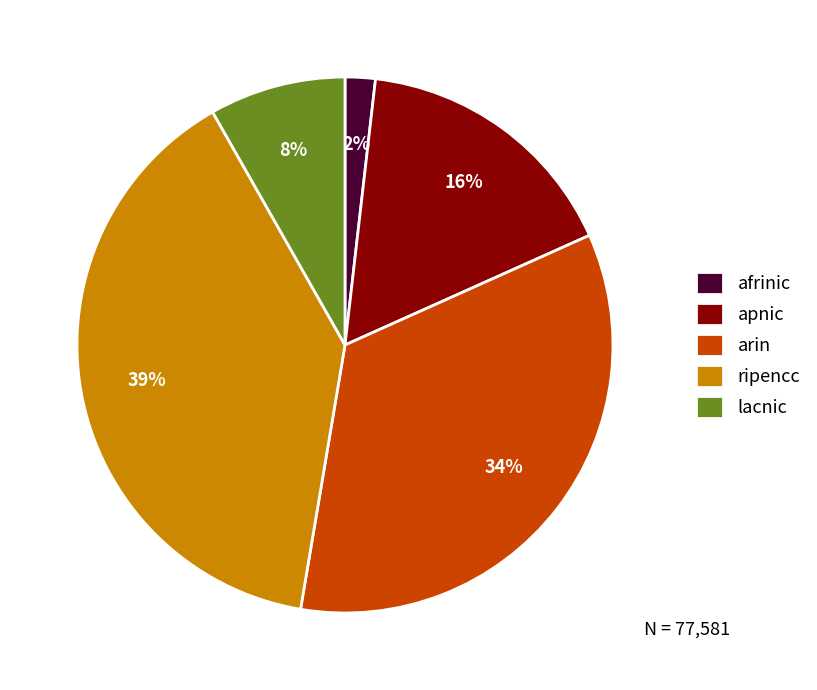

Between apnic and arin, which is larger?

arin